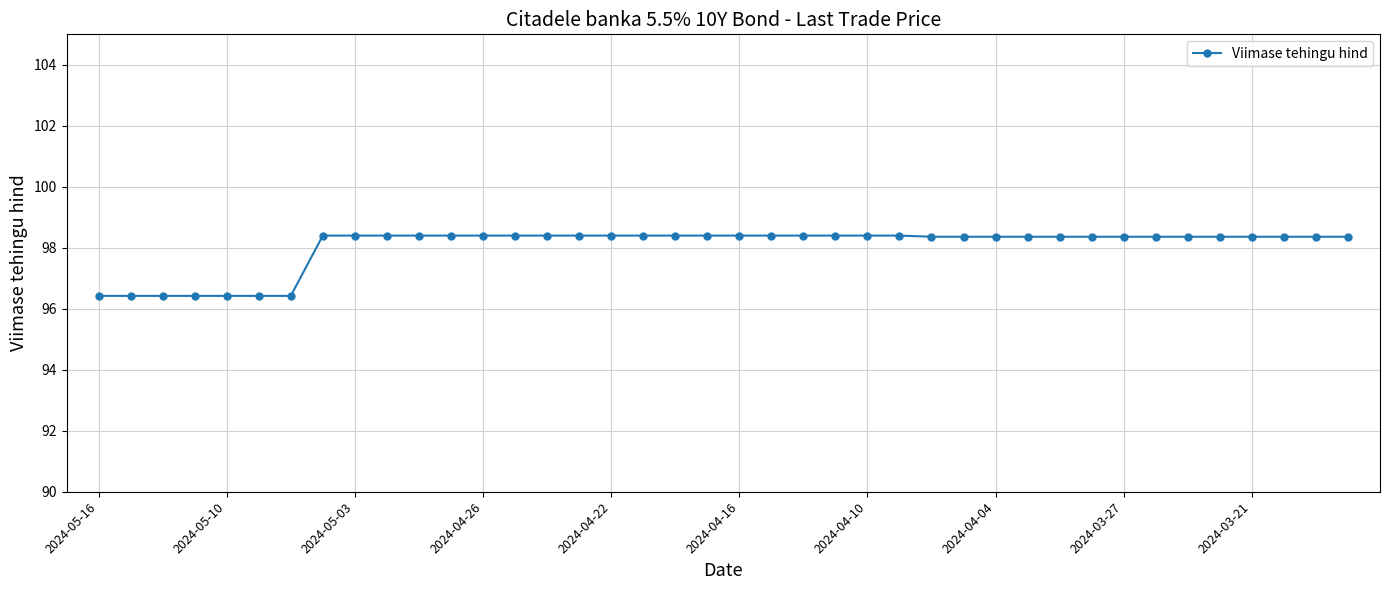

What is the maximum value shown in the chart?

98.4